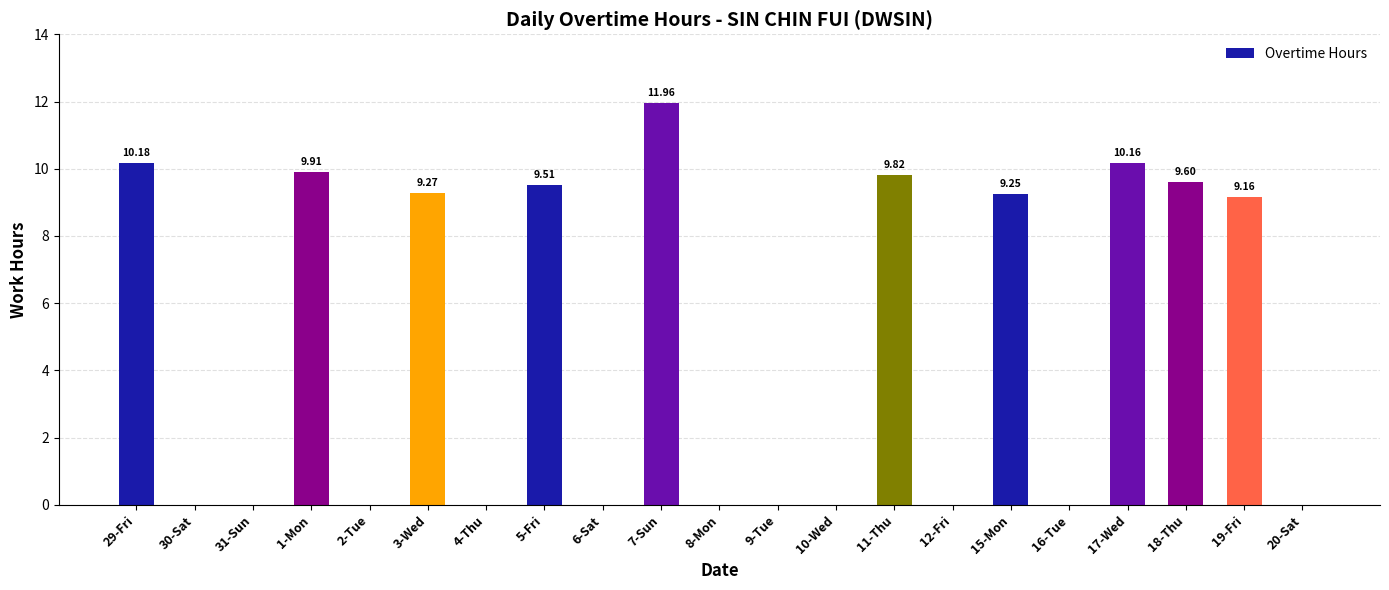

How many distinct data groups are displayed?

1